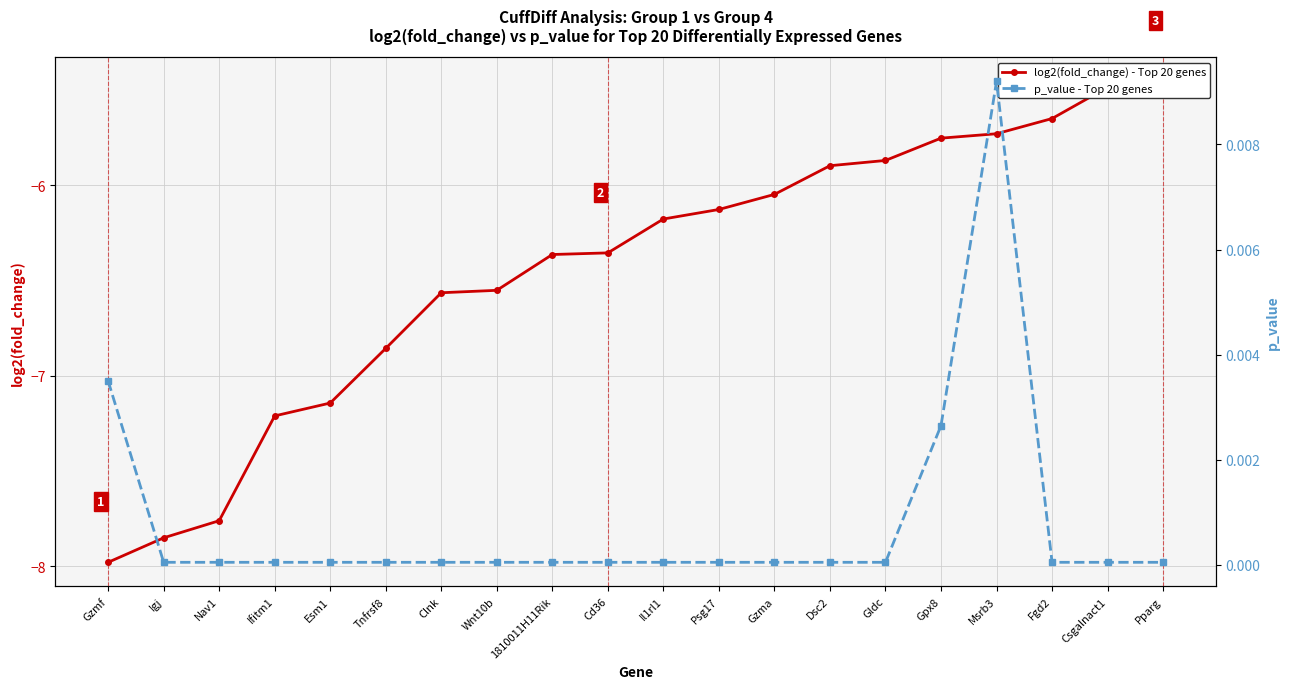

How many lines are shown in the chart?

2